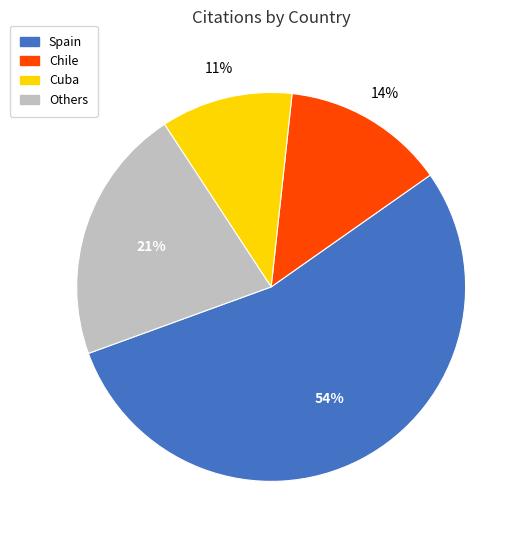

Does any single category account for the majority?

Yes